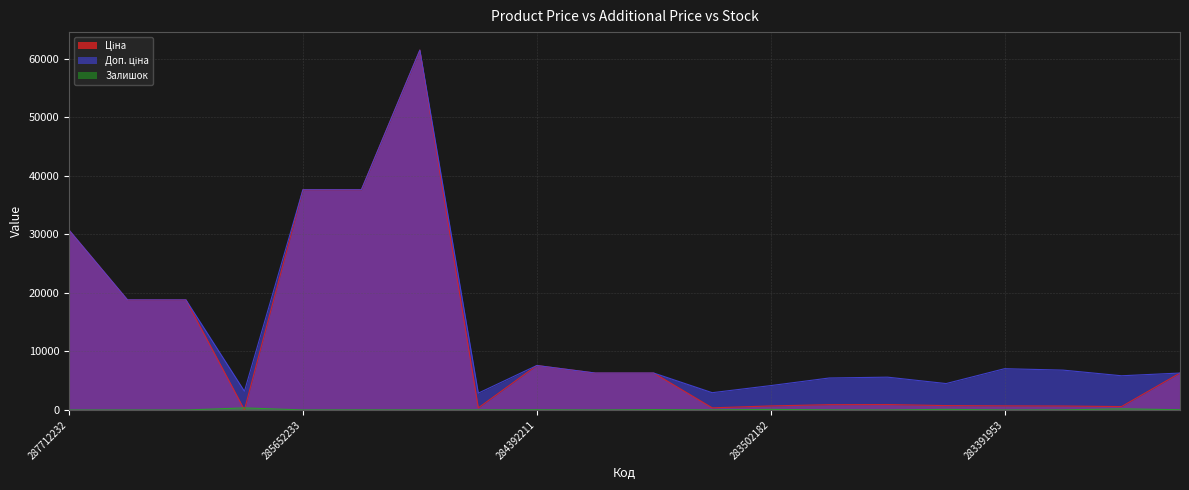

What value does the Доп. ціна series have at 283391953?

7051.3